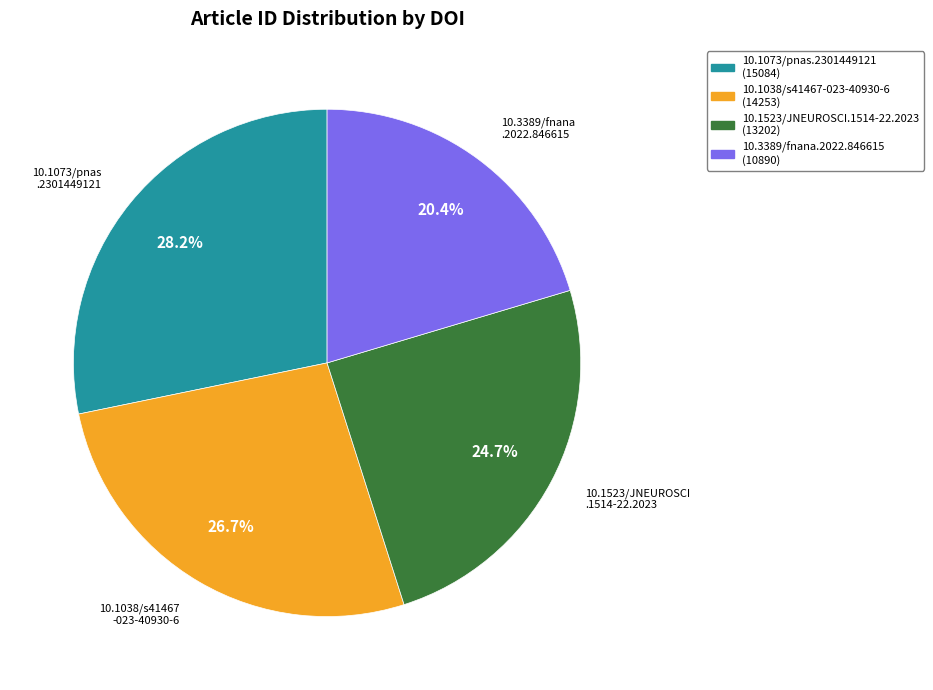

Which category has the biggest portion of the pie?

10.1073/pnas.2301449121